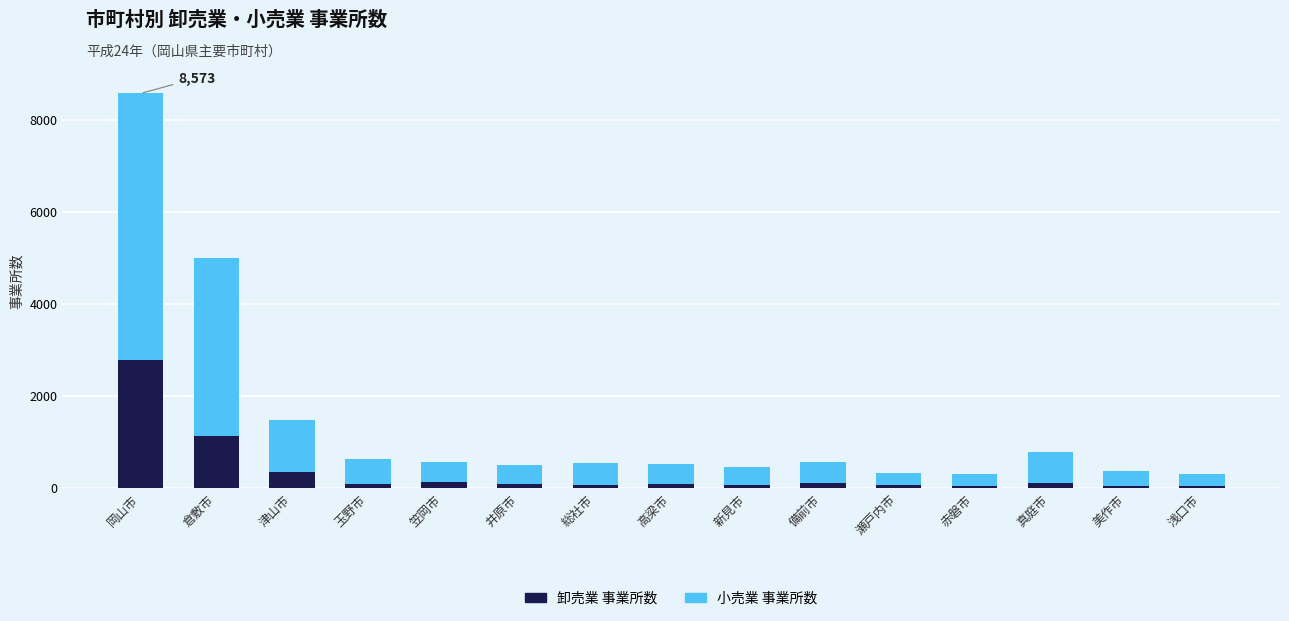

What is the difference between the maximum and minimum values in the 卸売業 事業所数 series?

2735